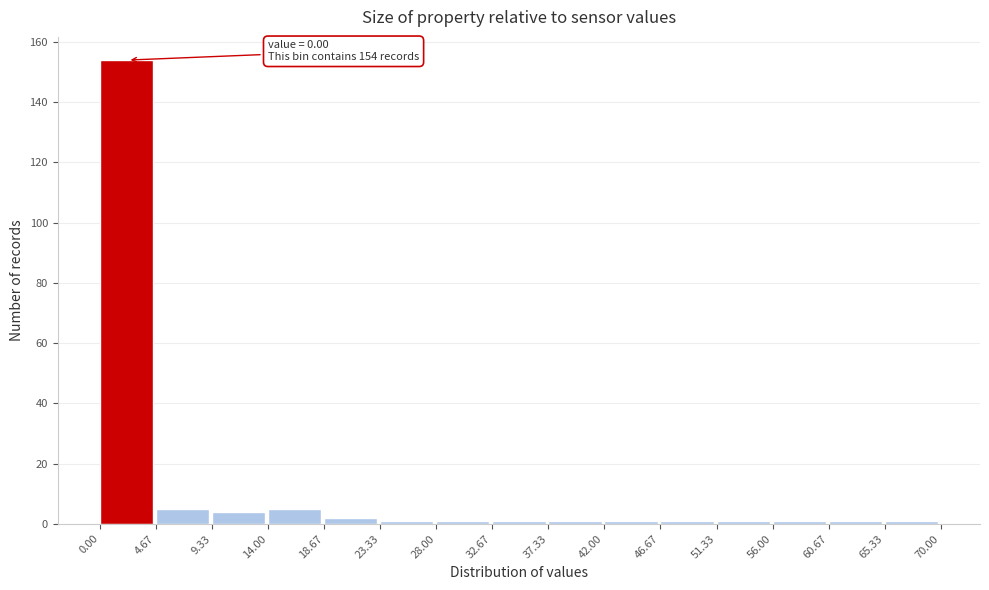

Which range on the x-axis has the tallest bar?

0.00 to 4.67